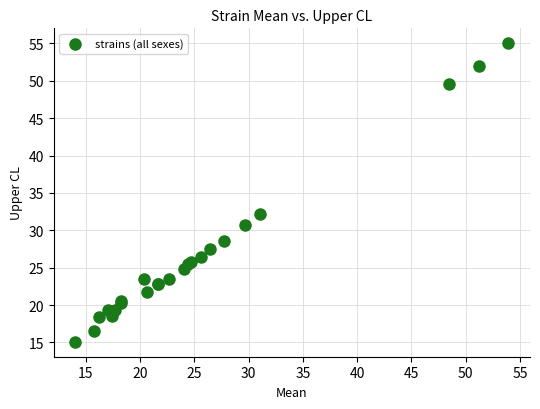

What Y value in the scatter plot is closest to 35?

32.2